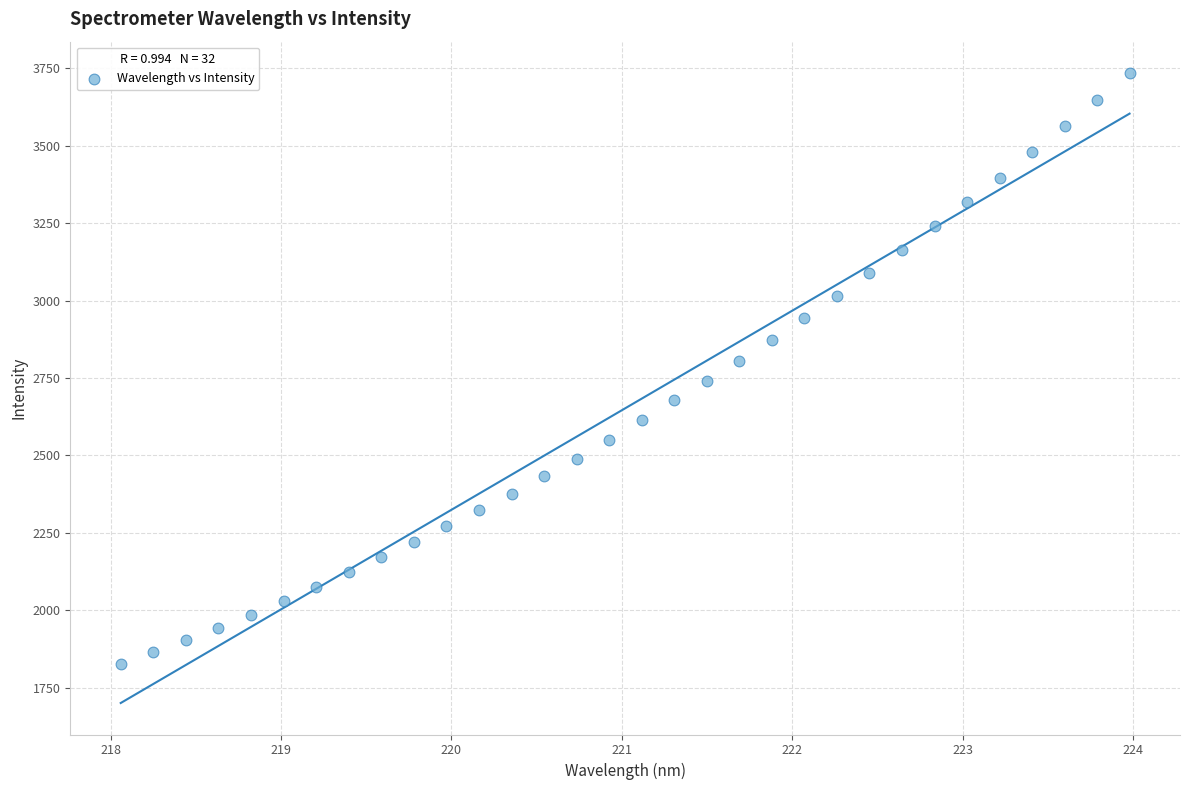

What is the range of X values (max minus min)?

5.9